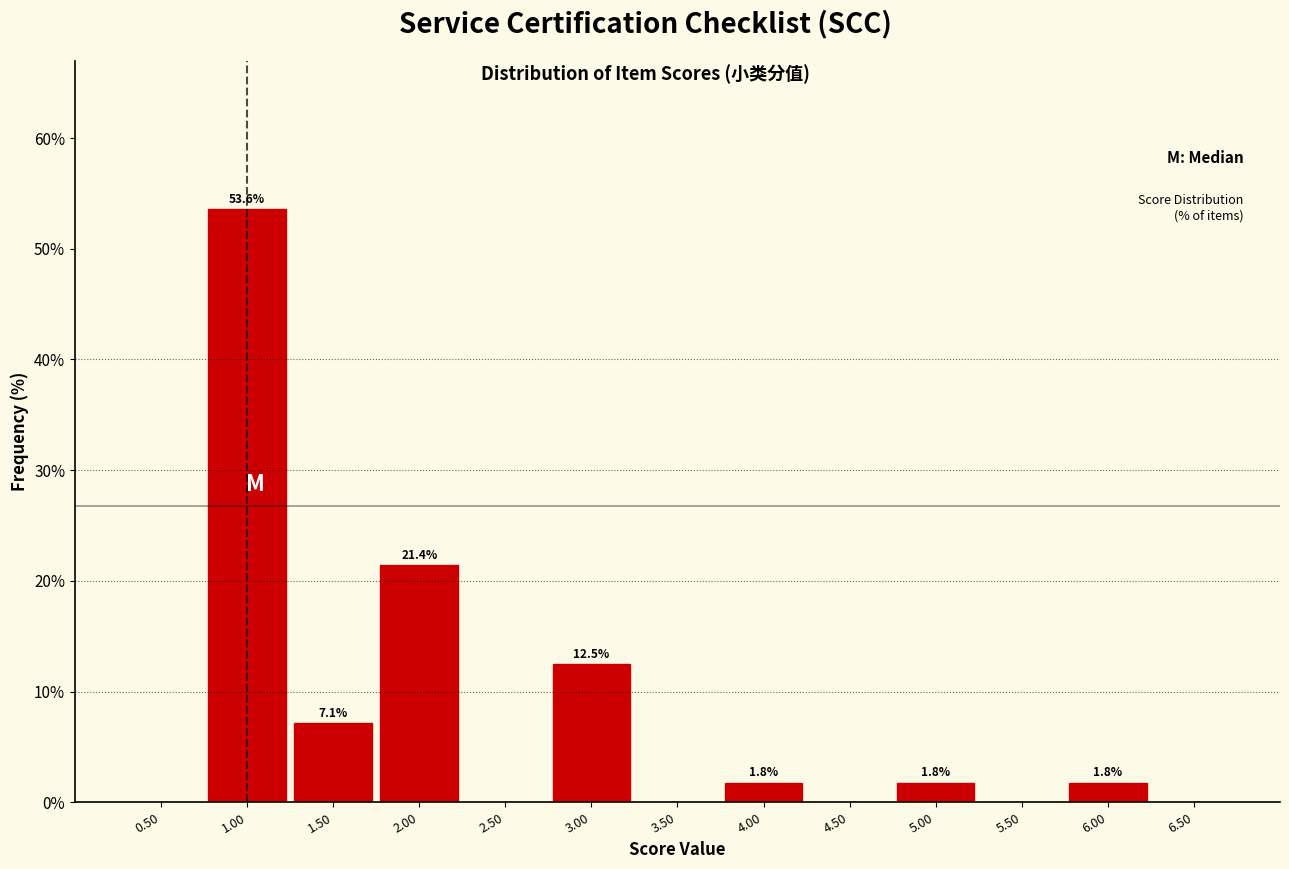

Which range on the x-axis has the tallest bar?

0.75 to 1.25